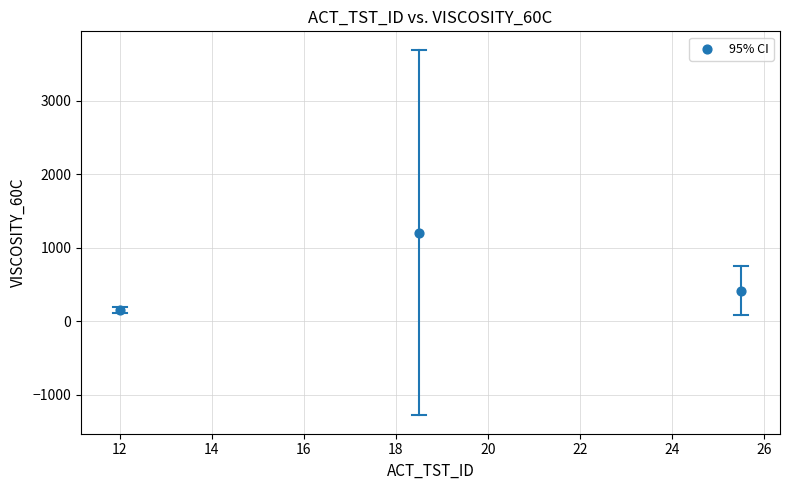

What Y value in the scatter plot is closest to 680?

416.9